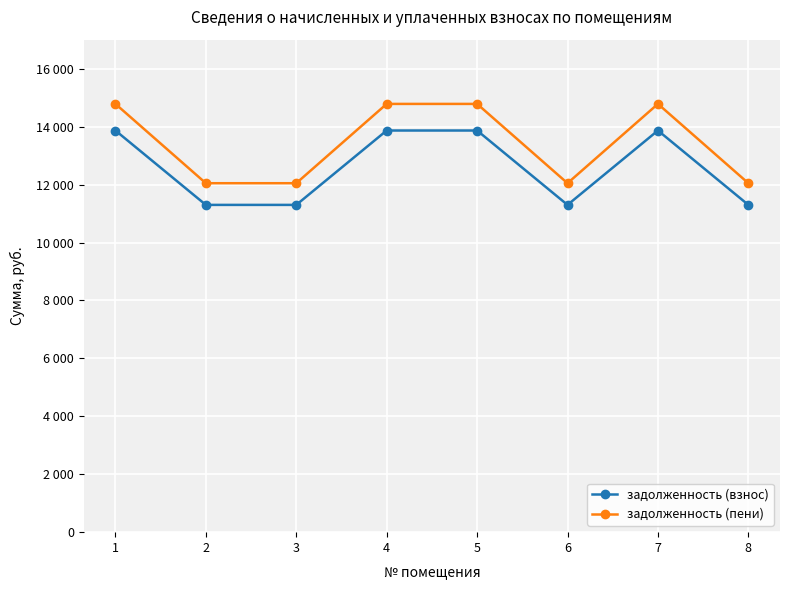

Does the chart have visible grid lines?

Yes